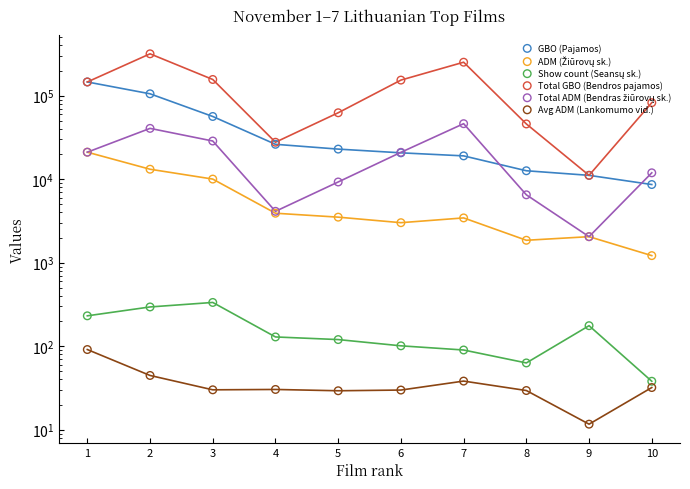

What are all the series names shown in the legend?

GBO (Pajamos), ADM (Žiūrovų sk.), Show count (Seansų sk.), Total GBO (Bendros pajamos), Total ADM (Bendras žiūrovų sk.), Avg ADM (Lankomumo vid.)